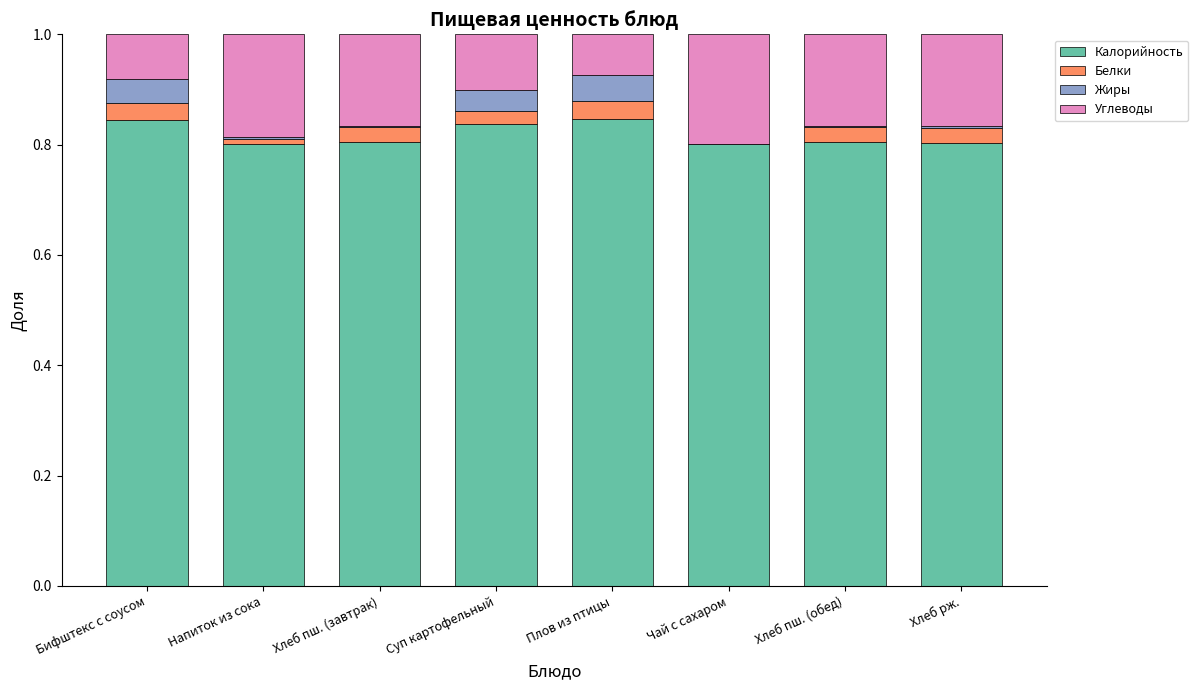

Are the bars horizontal?

No